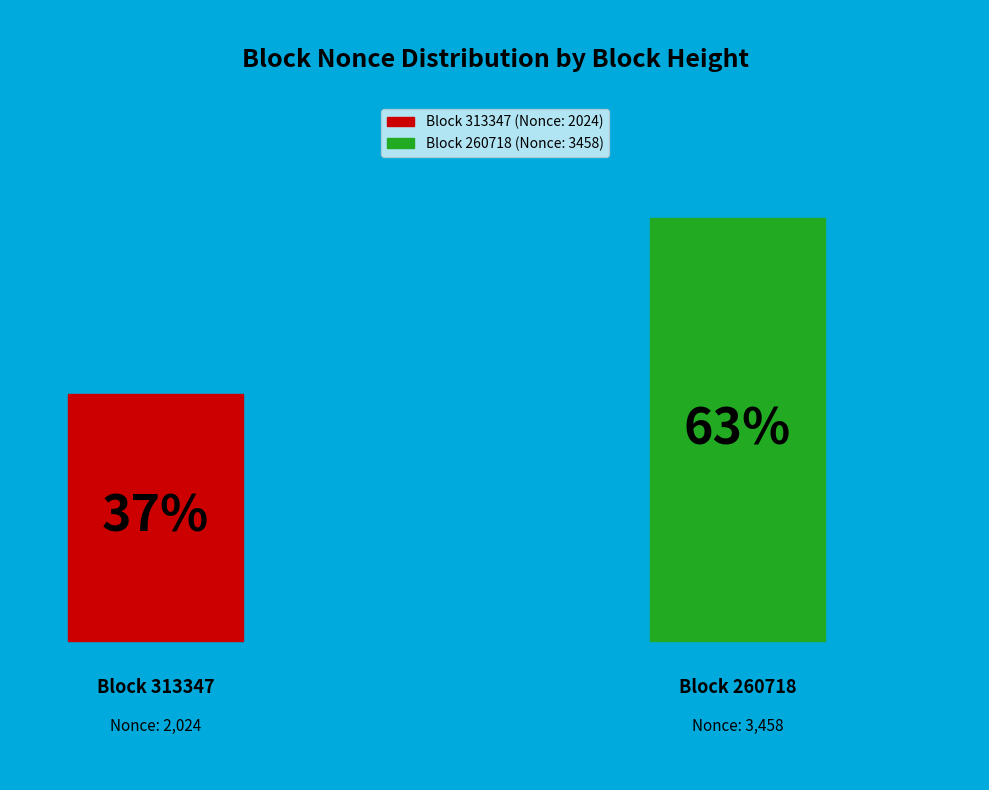

Which slice is the largest?

260718